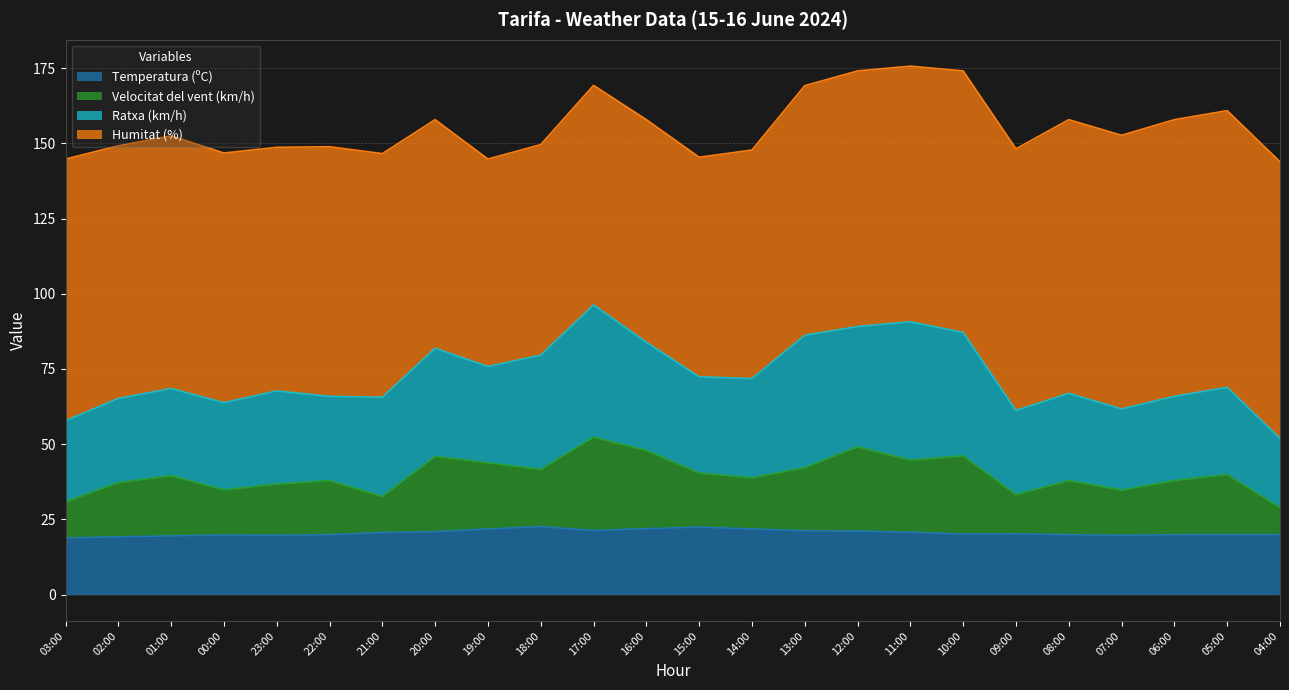

What is the total value across all series at 04:00?

143.9